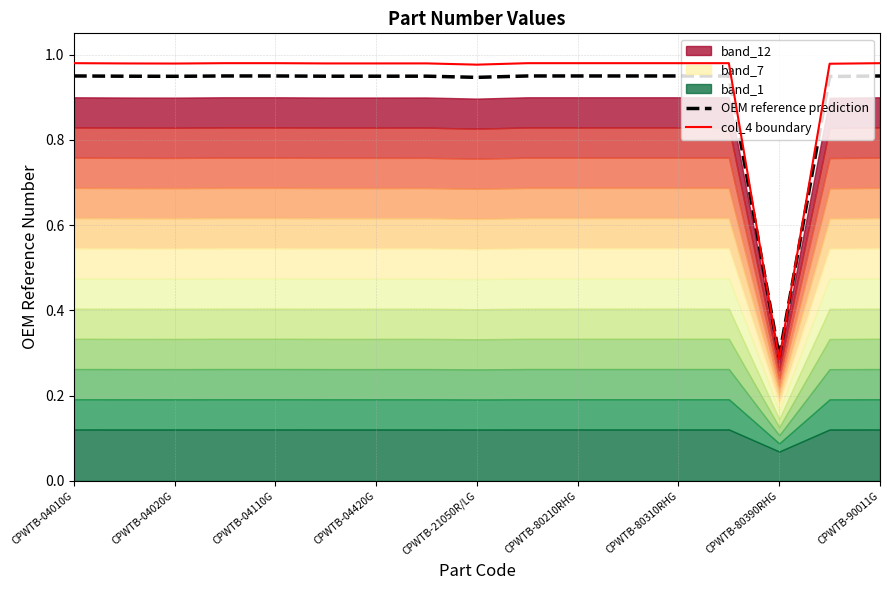

Is it true that OEM reference prediction equals 0.2 at CPWTB-04010G?

False